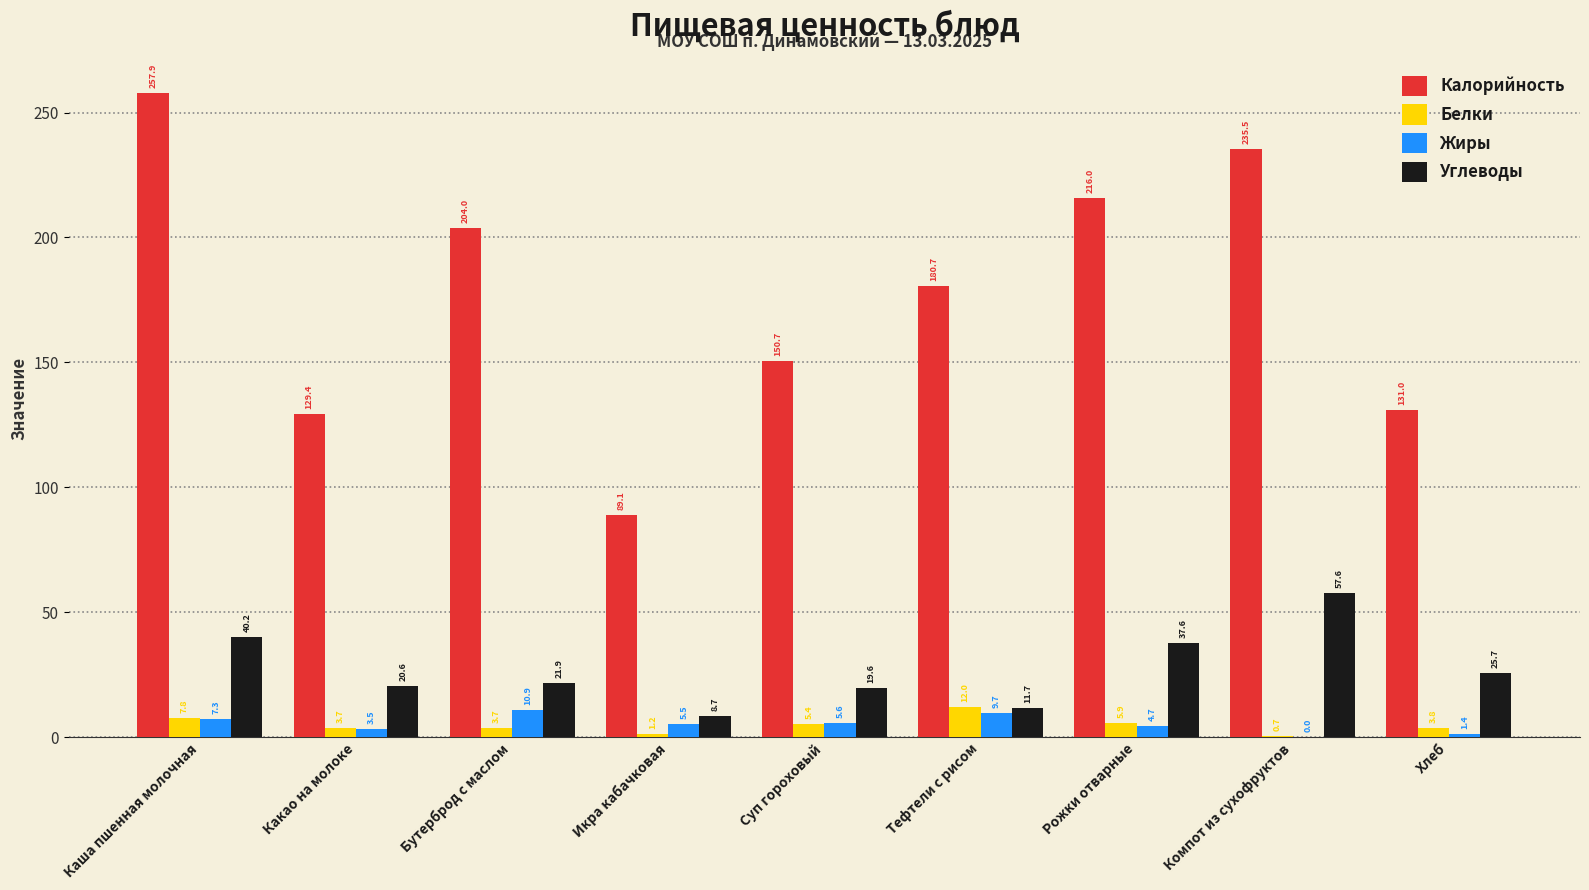

True or false: Жиры has a value of 7.3 at Каша пшенная молочная.

True